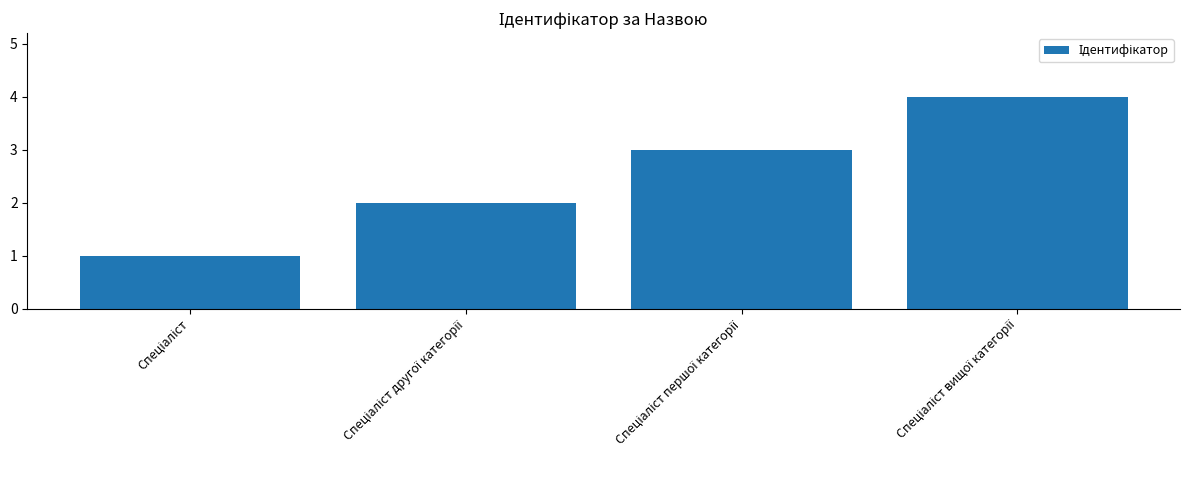

What is the sum of all values?

10